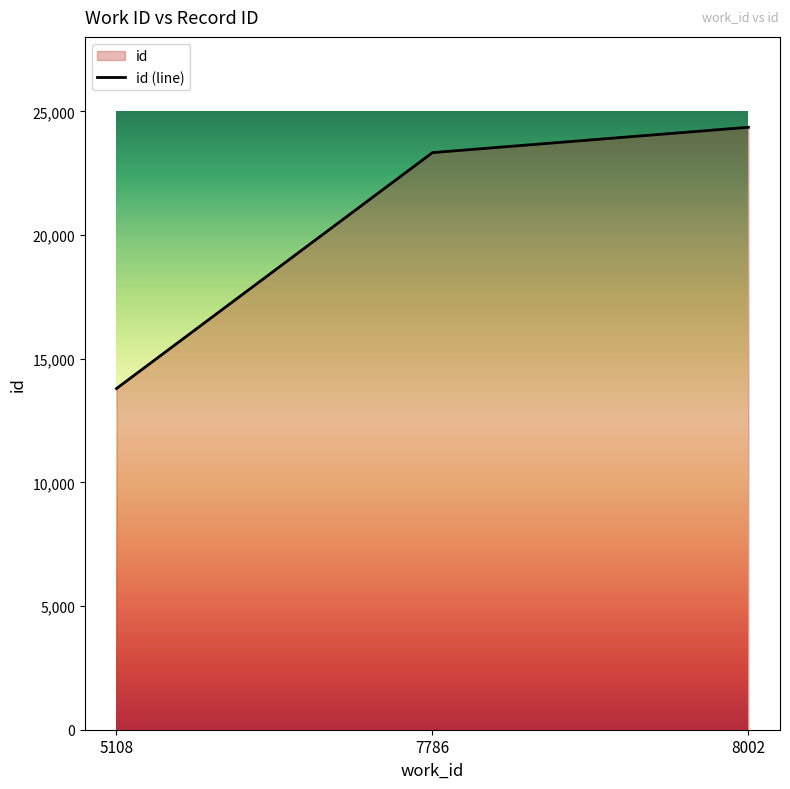

The value at 8002 is 17028. True or false?

False